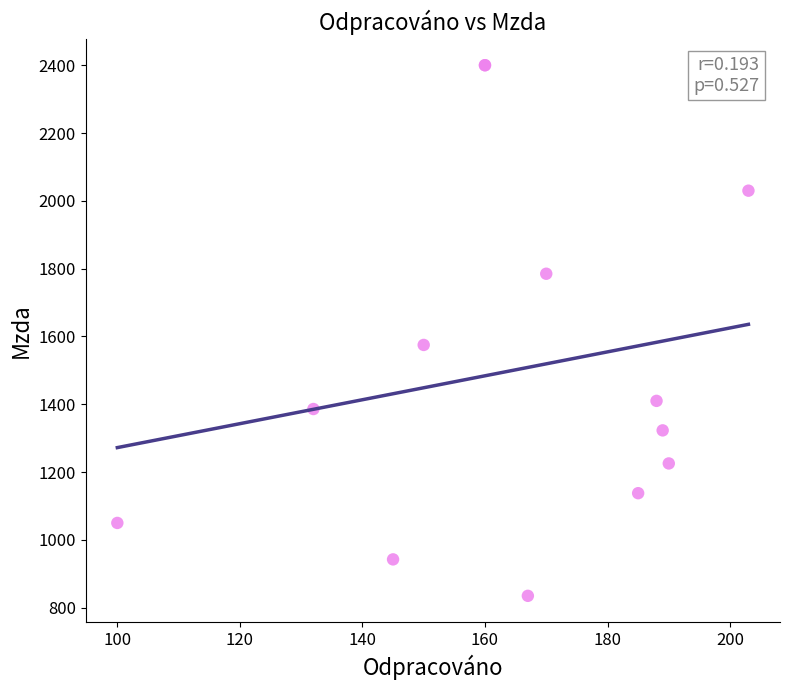

What Y value in the scatter plot is closest to 1617?

1575.0